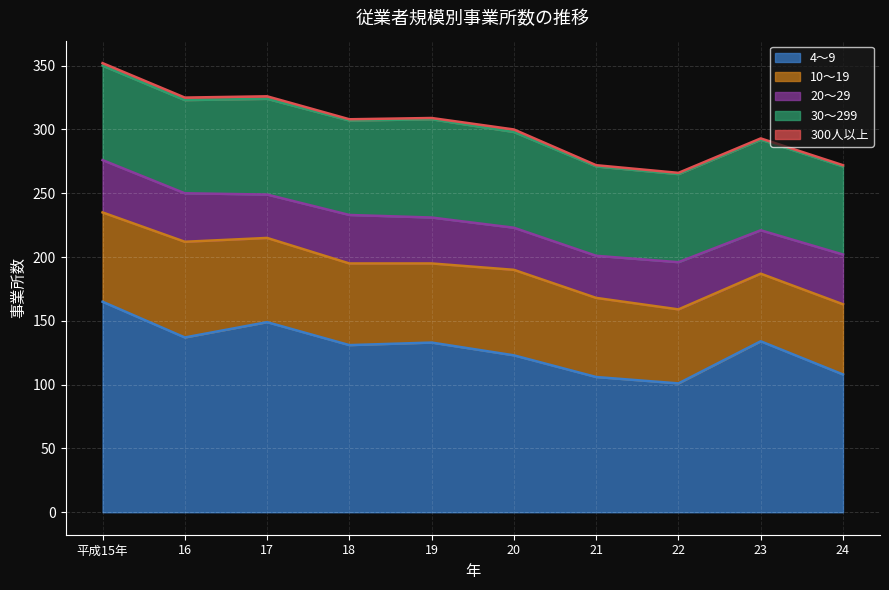

True or false: 10～19 and 4～9 cross at least once.

False